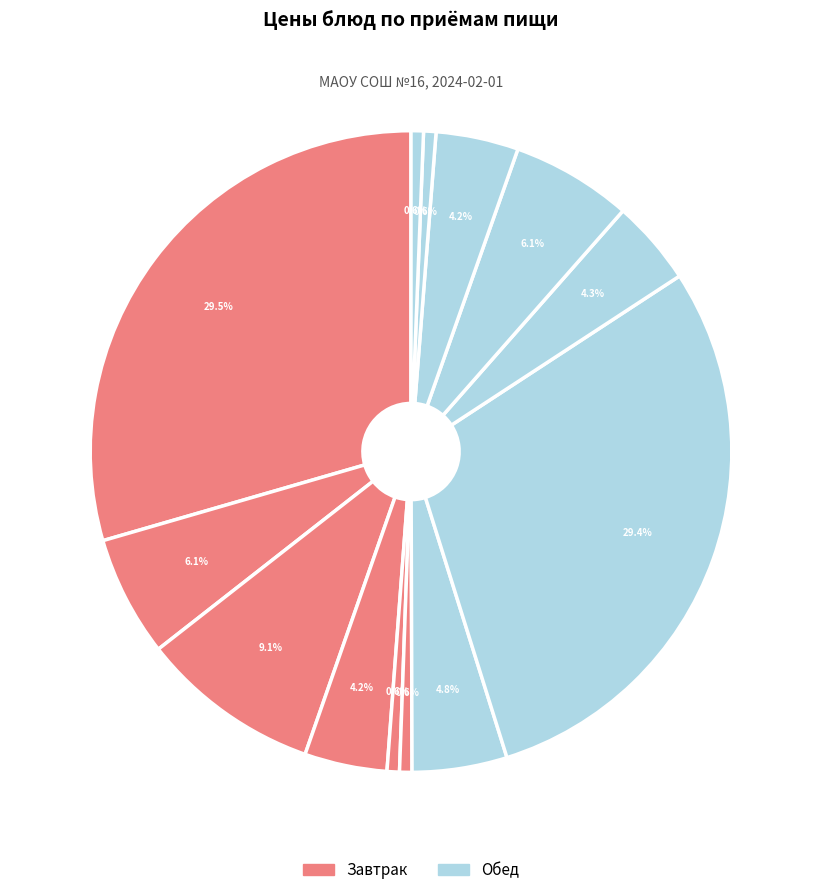

Does any single category account for the majority?

No